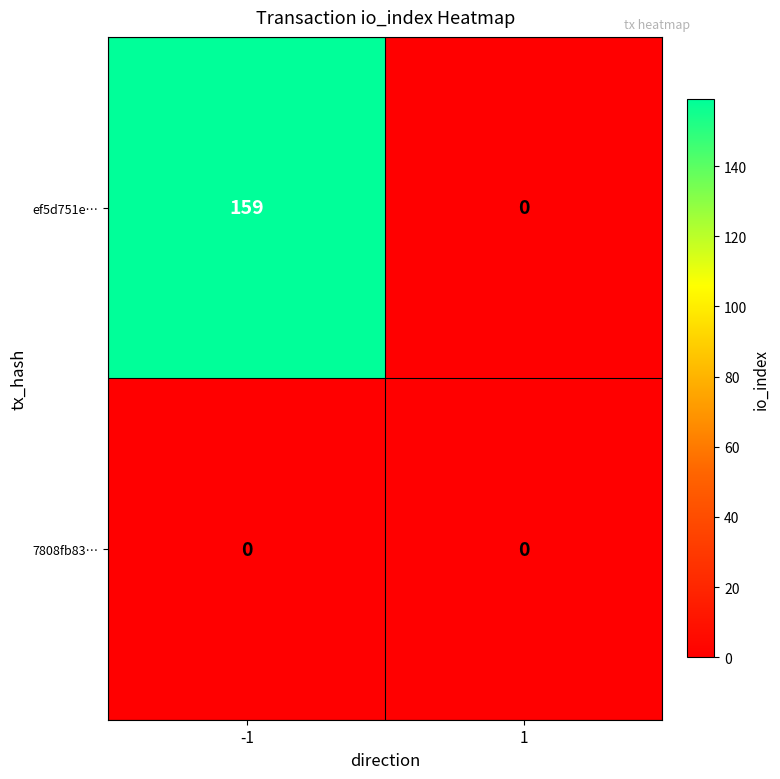

The value of 7808fb83… at 1 is 0. True or false?

True